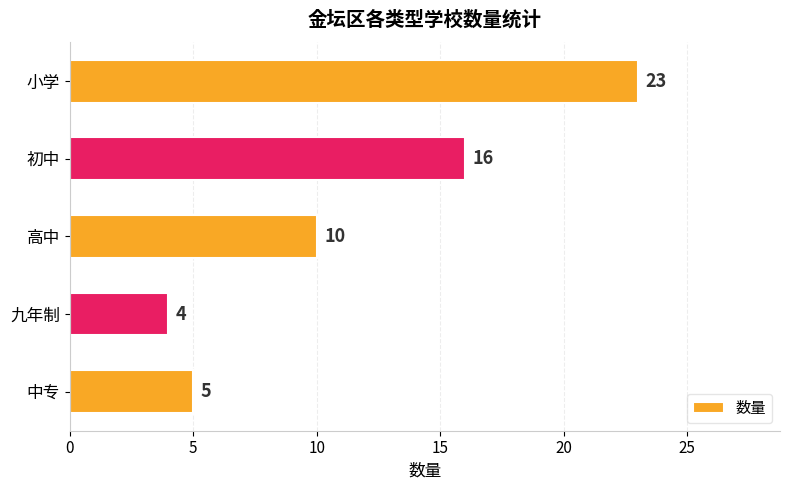

Count the number of data series in this chart.

1